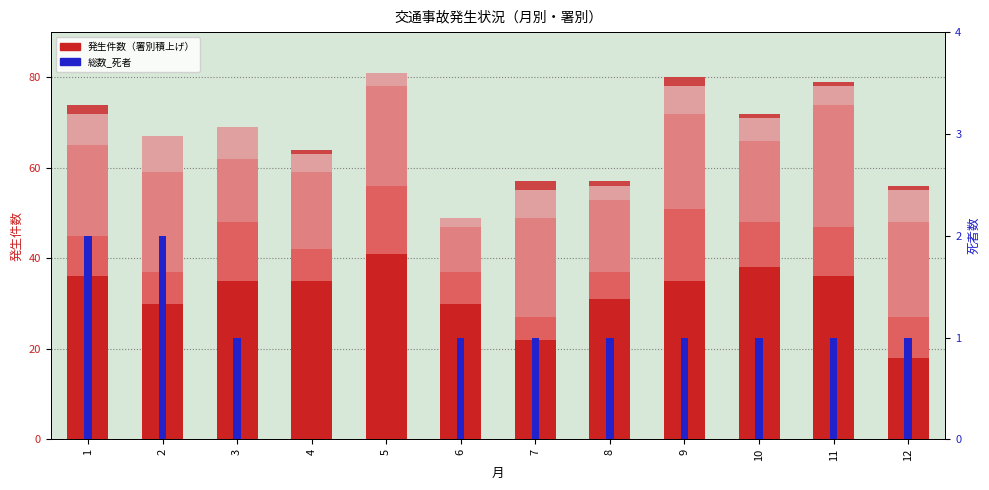

Count the number of data series in this chart.

6